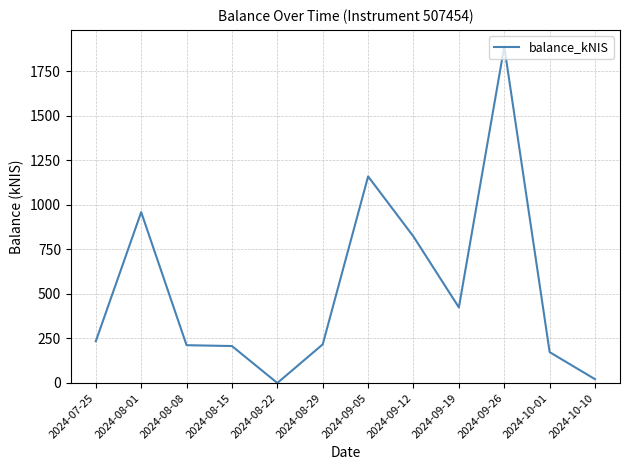

What is the change in value from 2024-07-25 to 2024-10-01?

-61.1